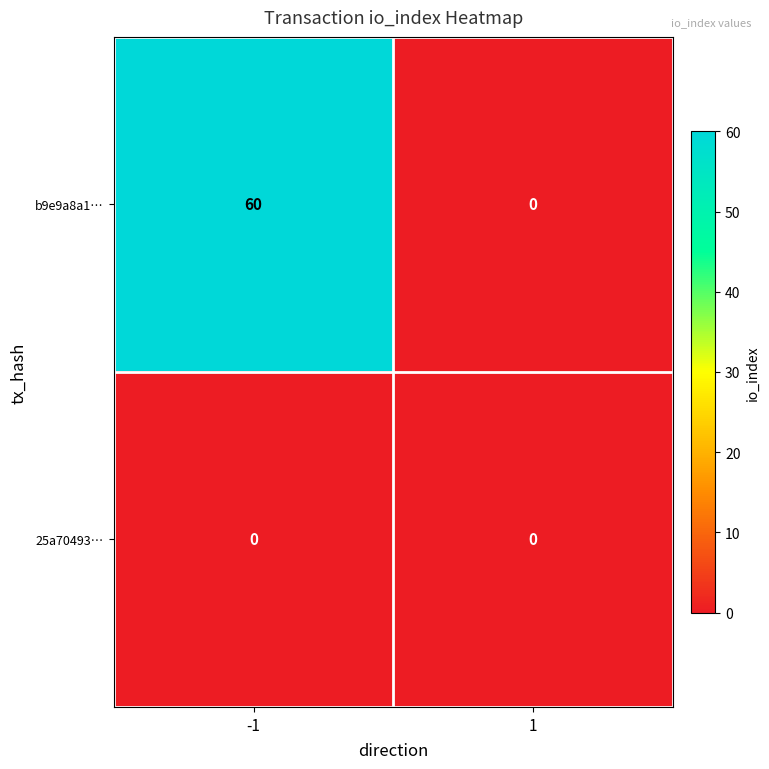

Rank the series by their average value, from lowest to highest.

25a70493…, b9e9a8a1…